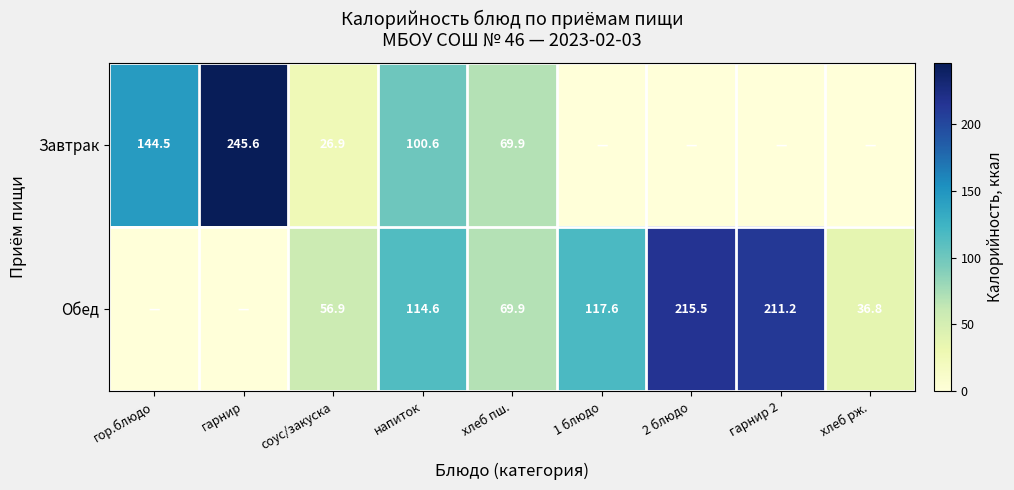

What is the sum of the Обед values at соус/закуска and 2 блюдо?

272.4